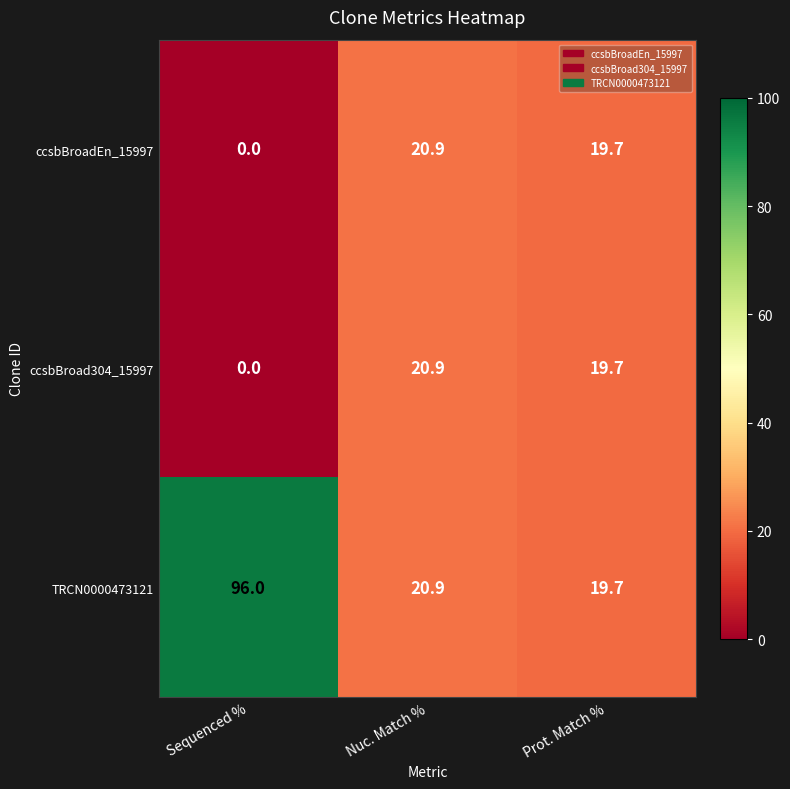

Which category has the highest value across all series?

Sequenced %